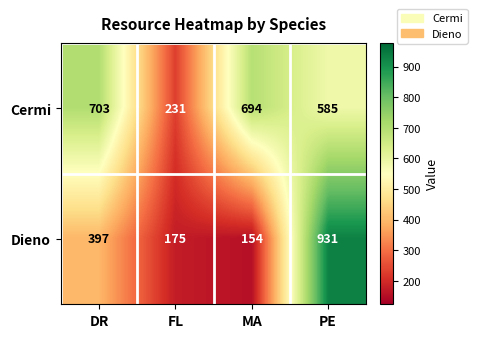

At how many categories does at least one series exceed 572?

3